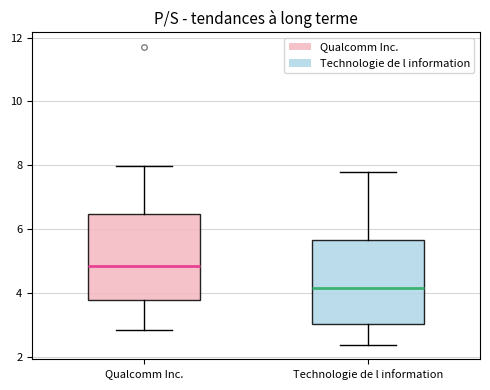

Where is the lower edge of the box for Technologie de l information on the y-axis? The values are not printed on the chart, so give them approximately, as read against the axis.

3.0